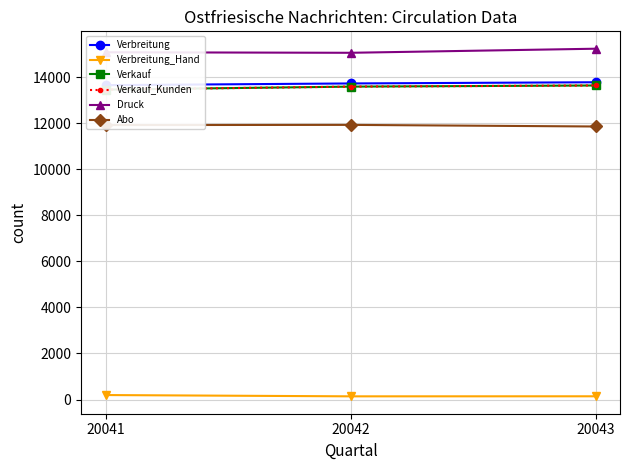

Is this an area chart (filled region under the line)?

No